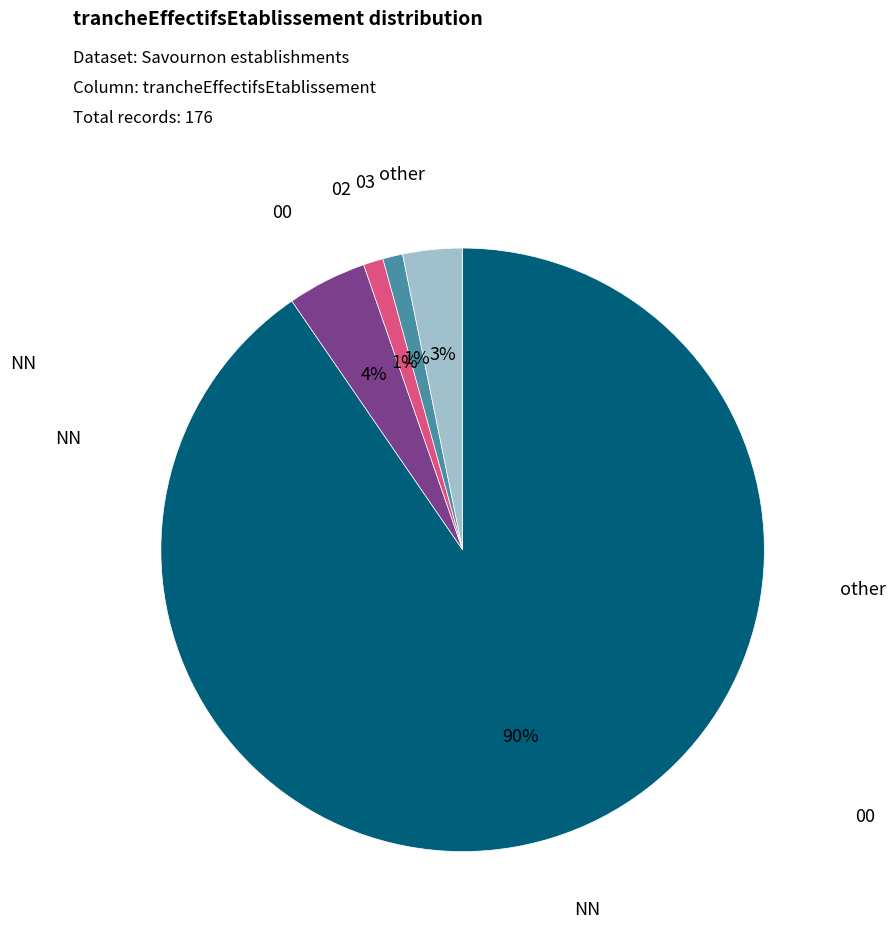

Is there a majority slice in this chart?

Yes